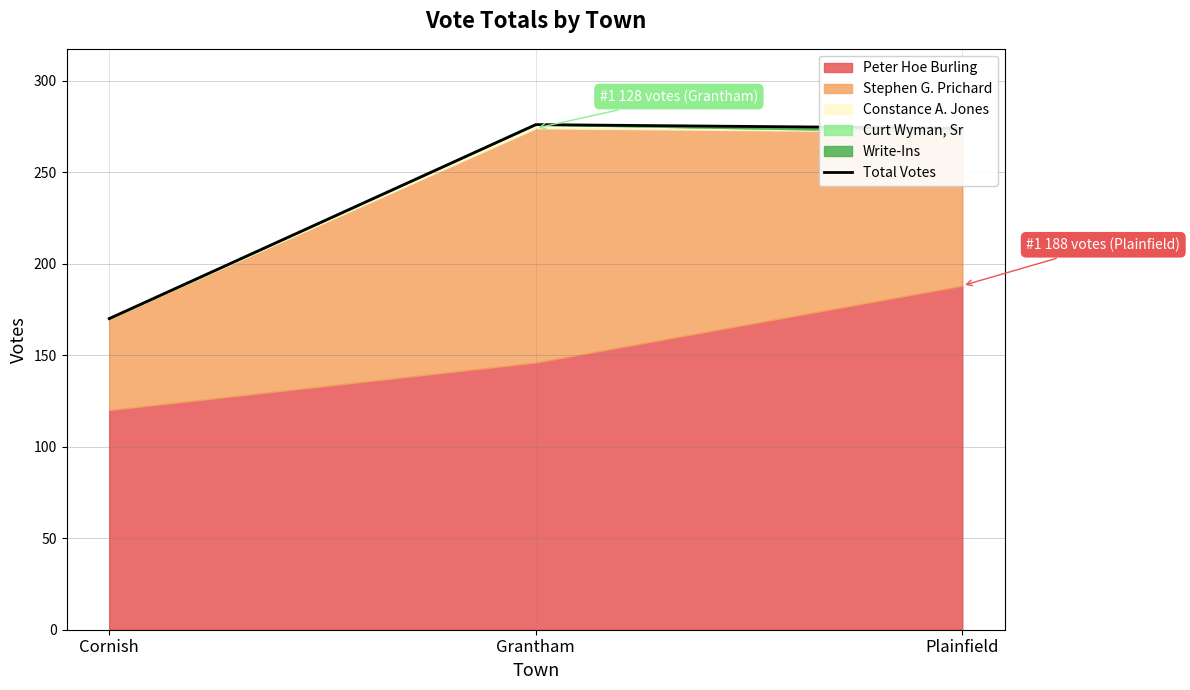

Reading right to left, extract all data points from this chart.

Plainfield=274	Grantham=276	Cornish=170